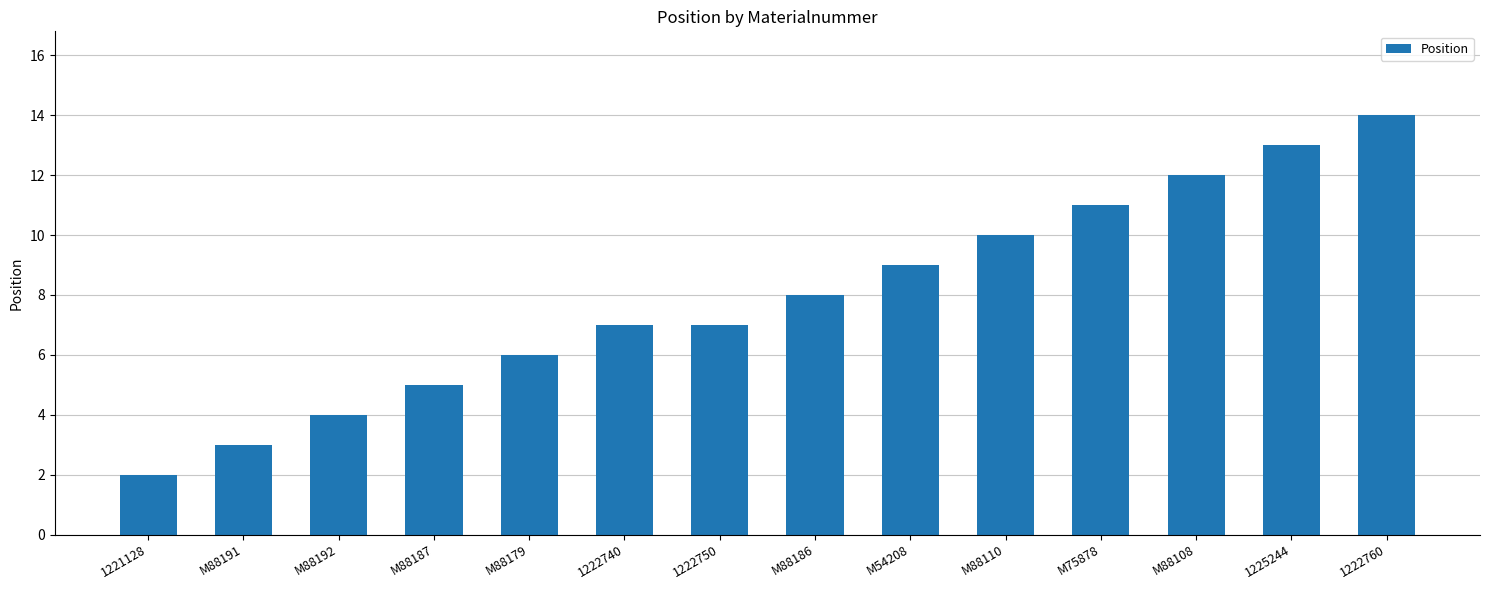

What is the smallest value displayed?

2